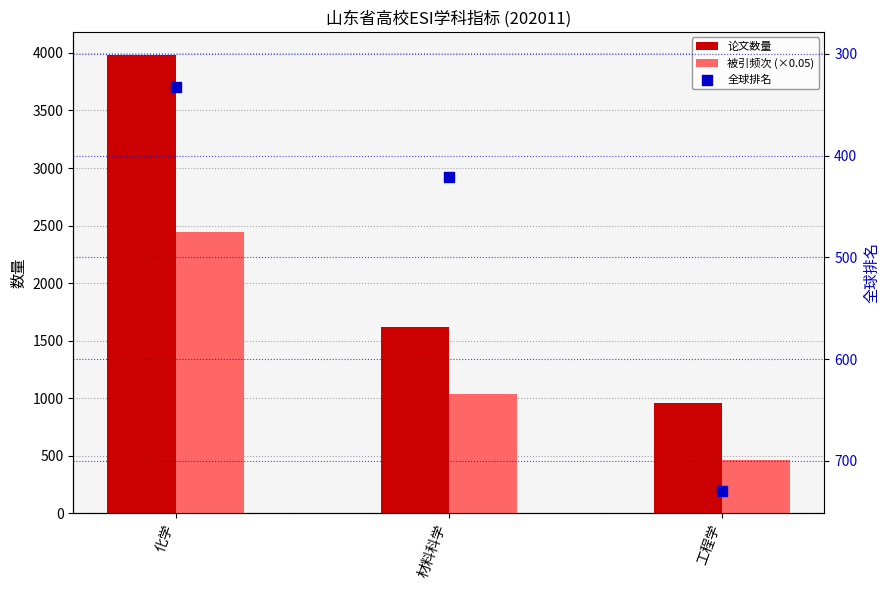

Which series contains the highest Y value?

论文数量